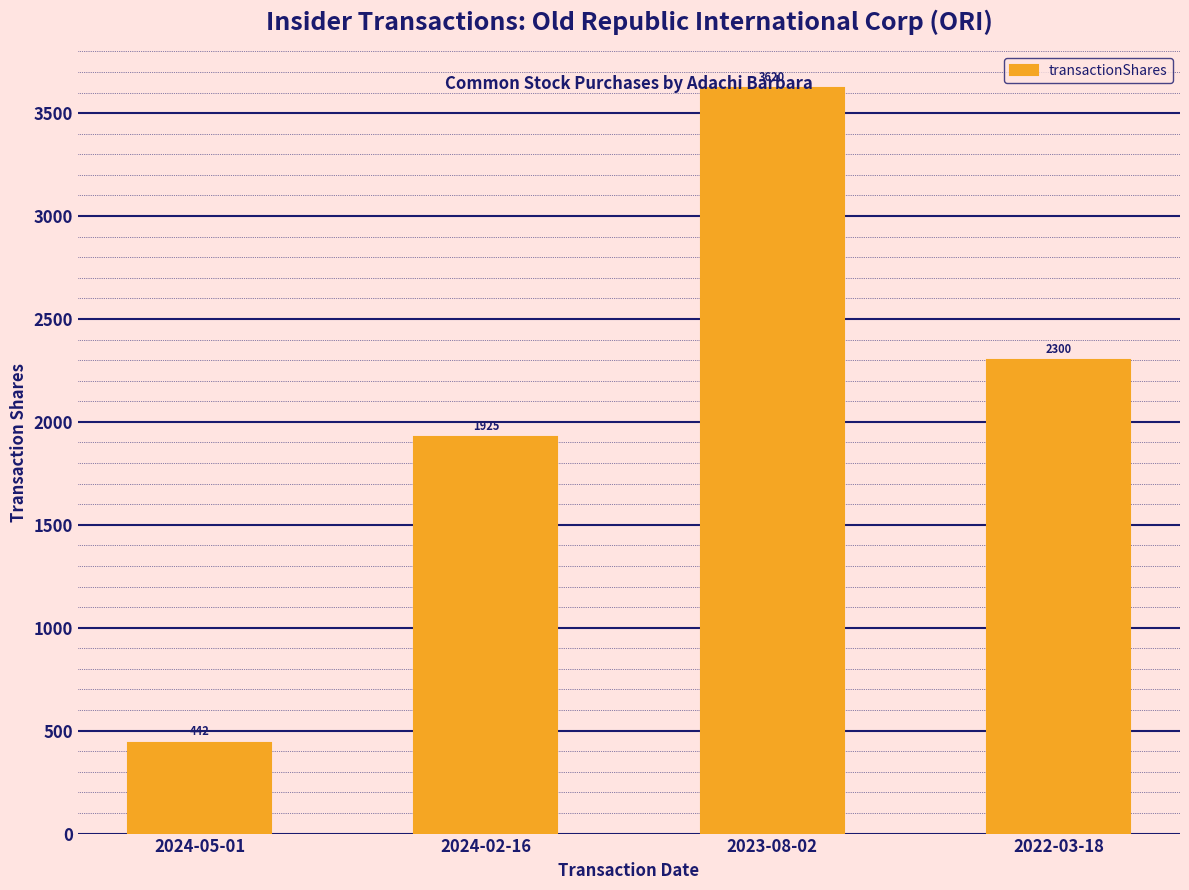

What position from the left is 2022-03-18?

4